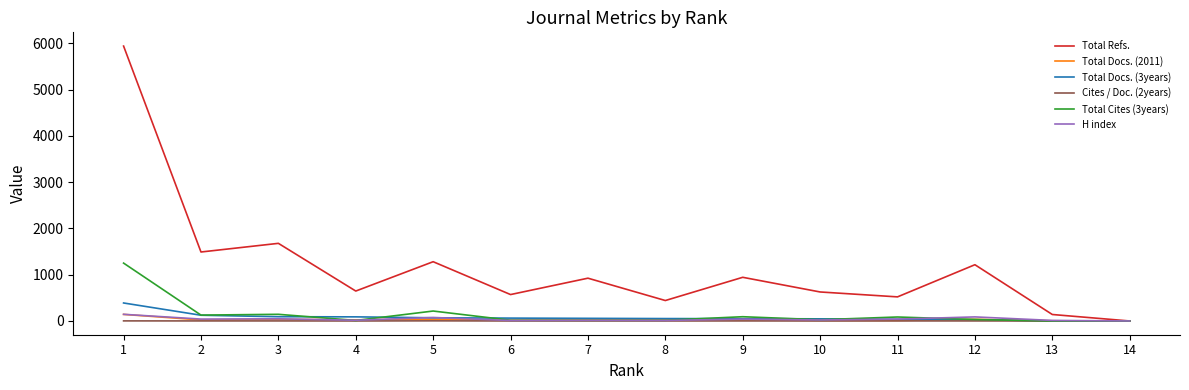

Which series has the largest range (max minus min)?

Total Refs.